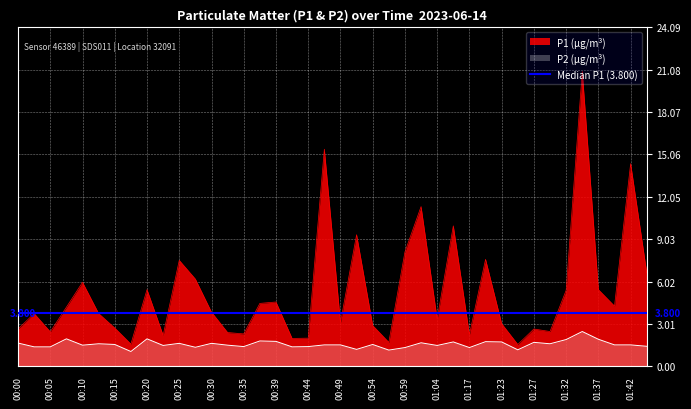

Reading left to right, what are all the values shown in this chart?

P1: 2.6	3.8	2.5	4.2	6.0	3.8	2.7	1.6	5.5	2.2	7.5	6.2	3.9	2.4	2.3	4.5	4.6	2.0	2.0	15.4	3.1	9.3	2.9	1.7	8.1	11.3	3.4	10.0	2.2	7.6	3.0	1.6	2.6	2.5	5.4	20.9	5.5	4.3	14.4	6.6
P2: 1.6	1.4	1.4	1.9	1.5	1.6	1.6	1.1	1.9	1.5	1.6	1.4	1.6	1.5	1.4	1.8	1.8	1.4	1.4	1.5	1.5	1.2	1.6	1.1	1.3	1.7	1.5	1.7	1.3	1.8	1.7	1.2	1.7	1.6	1.9	2.5	1.9	1.5	1.5	1.4